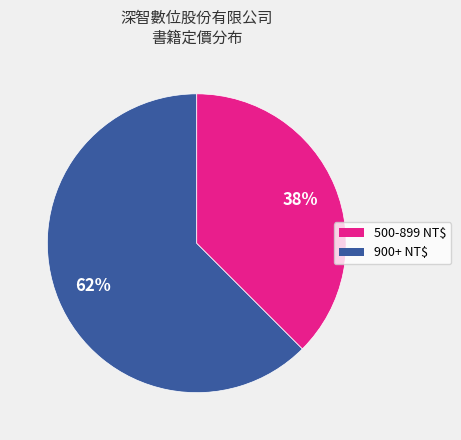

To the nearest percent, what is the average slice percentage?

50%